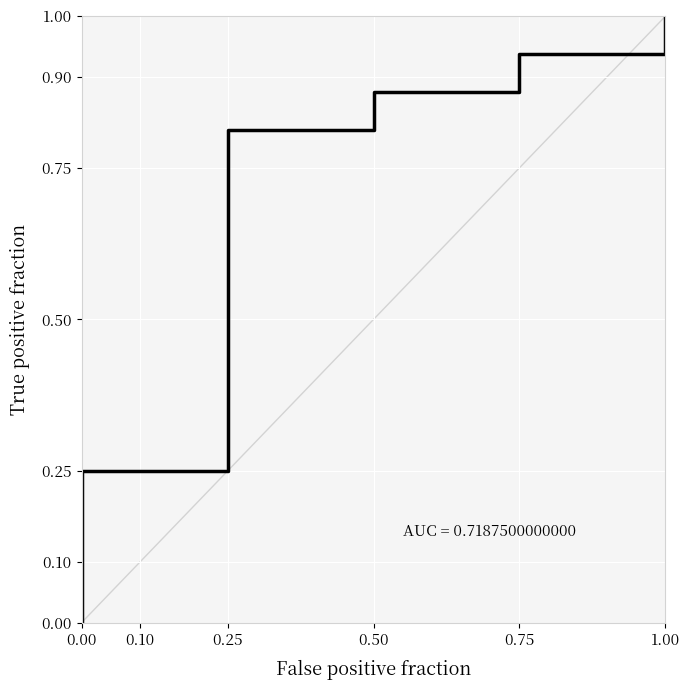

How many values exceed 0?

21